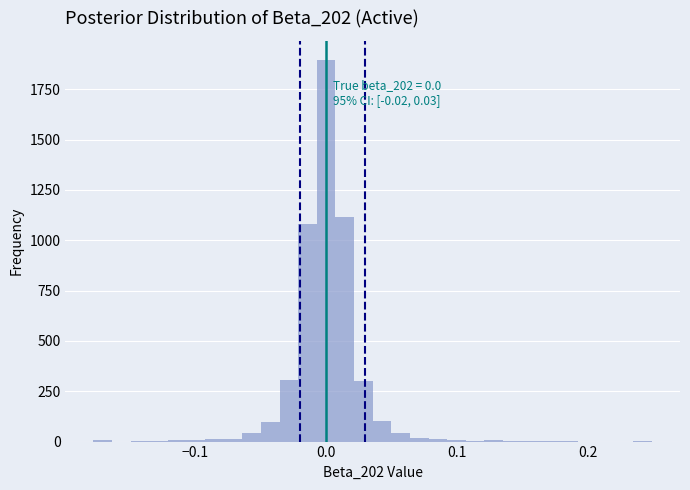

Around what value on the x-axis is the tallest bar? Give the approximate position of its centre, as read against the axis.

0.00